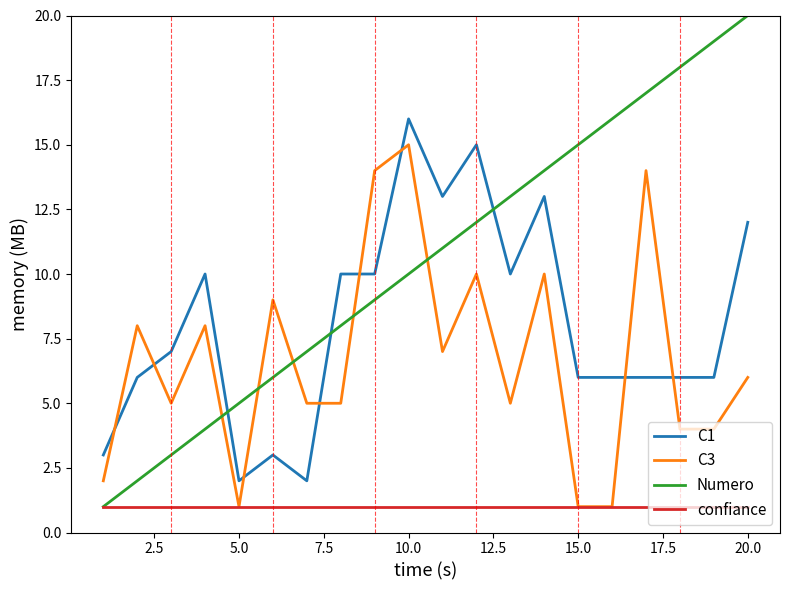

Which series has the widest spread of values?

Numero